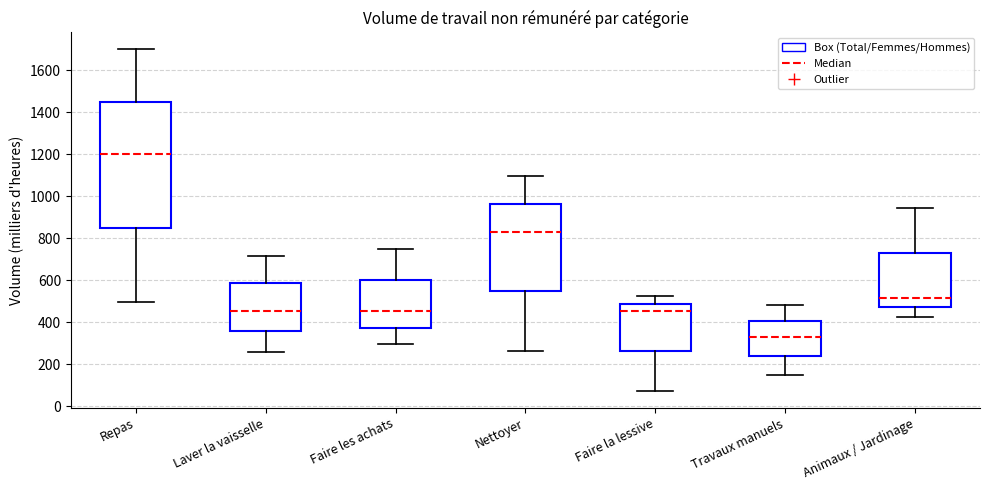

Reading left to right, transcribe this box plot: for each box, give where its median line is, the range the box spans, and where its two whiskers end, as read against the y-axis. The values are not printed on the chart, so give them approximately, as read against the axis.

Repas: median 1200, box 840 to 1460, whiskers 500 to 1700
Laver la vaisselle: median 460, box 360 to 580, whiskers 260 to 720
Faire les achats: median 460, box 380 to 600, whiskers 300 to 760
Nettoyer: median 820, box 540 to 960, whiskers 260 to 1100
Faire la lessive: median 460, box 260 to 480, whiskers 80 to 520
Travaux manuels: median 340, box 240 to 400, whiskers 160 to 480
Animaux / Jardinage: median 520, box 480 to 720, whiskers 420 to 940